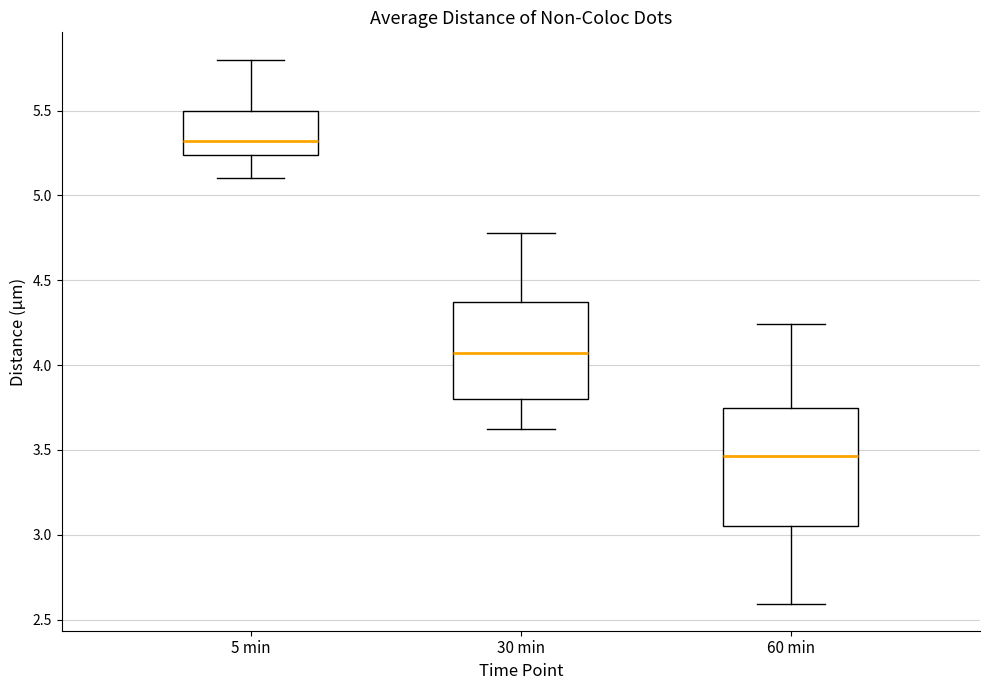

Where is the upper edge of the box for 5 min on the y-axis? The values are not printed on the chart, so give them approximately, as read against the axis.

5.50